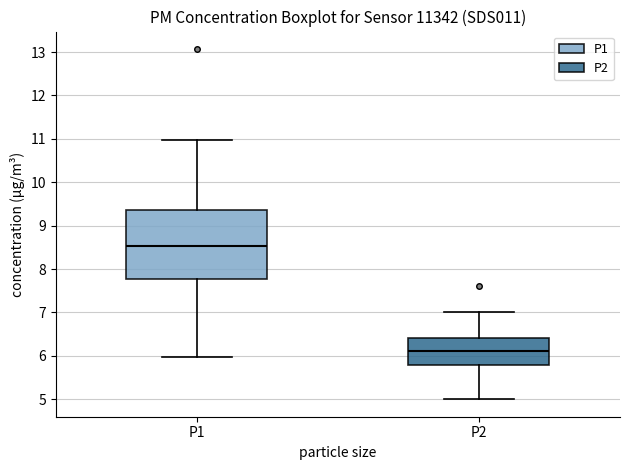

Reading left to right, transcribe this box plot: for each box, give where its median line is, the range the box spans, and where its two whiskers end, as read against the y-axis. The values are not printed on the chart, so give them approximately, as read against the axis.

P1: median 8.5, box 7.8 to 9.4, whiskers 6.0 to 11.0
P2: median 6.1, box 5.8 to 6.4, whiskers 5.0 to 7.0